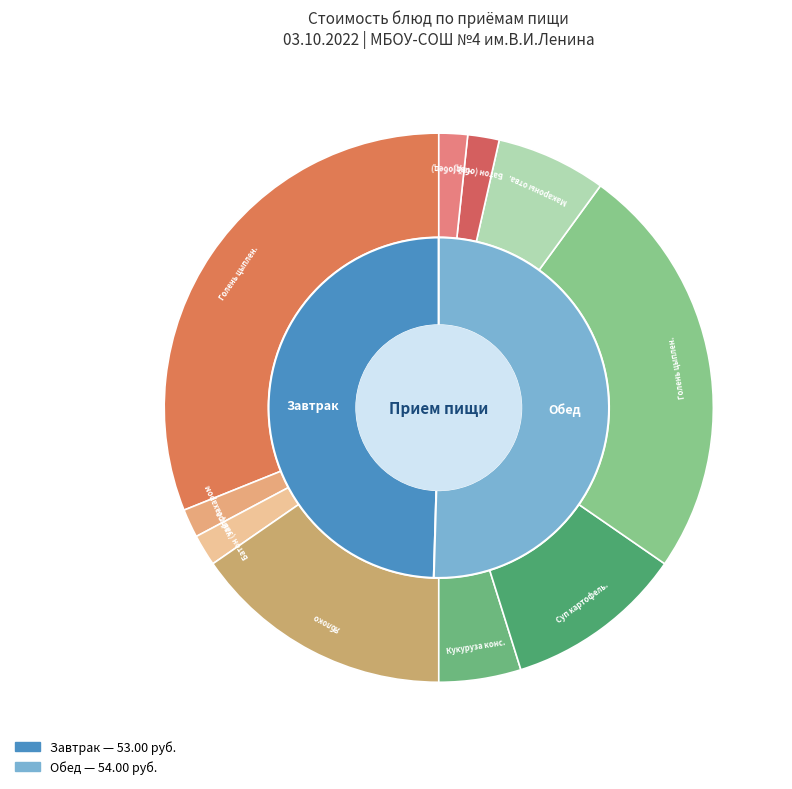

To the nearest percent, what percentage of the pie is чай с сахаром?

2%